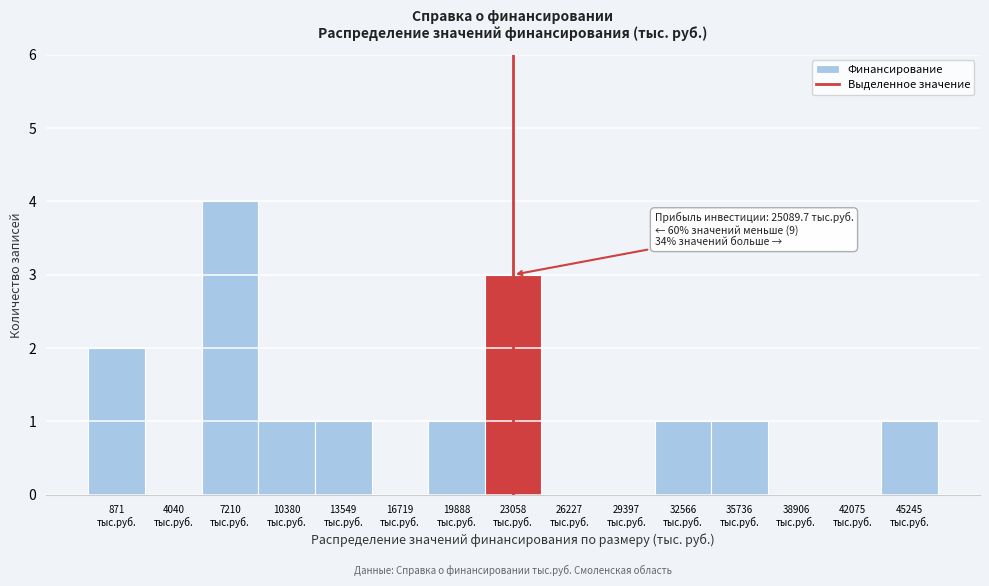

What is the maximum value shown in the chart?

4